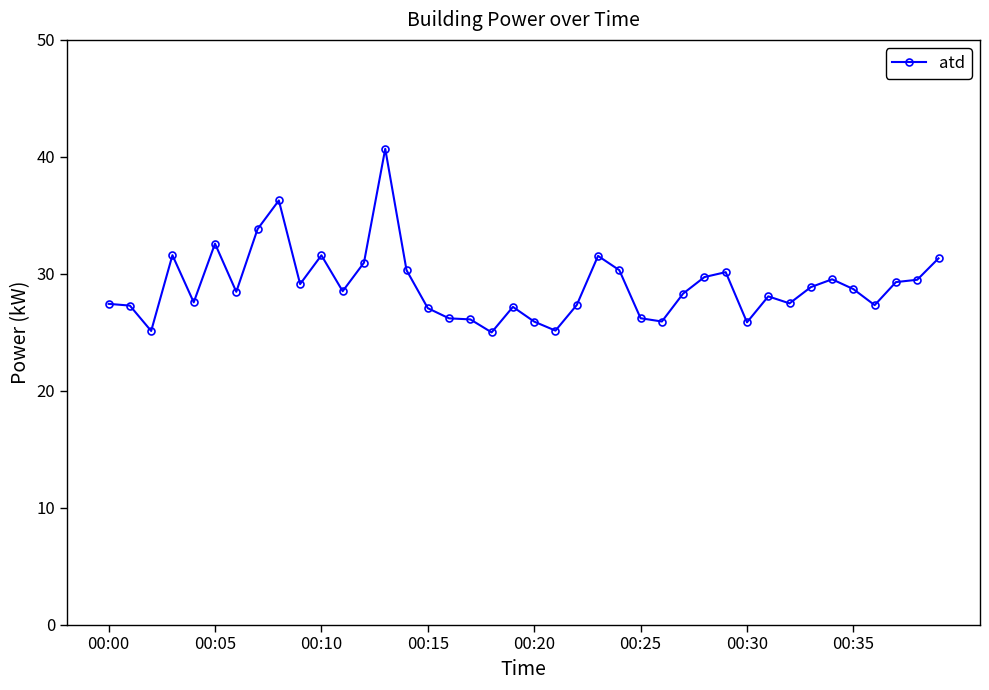

True or false: the data has more than 2 interior local peaks.

True